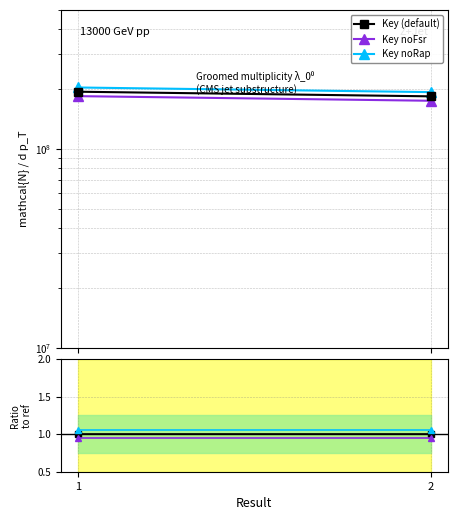

Reading right to left, list all the values displayed in this chart.

Key (default): 183516588.0	193603243.0
Key noFsr: 174340758.6	183923080.8
Key noRap: 192692417.4	203283405.2
Ratio default: 1.0	1.0
Ratio noFsr: 0.9	0.9
Ratio noRap: 1.1	1.1